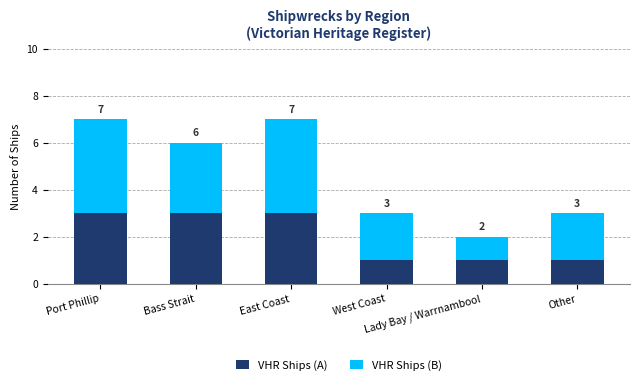

What is the highest value of the VHR Ships (A) series?

3